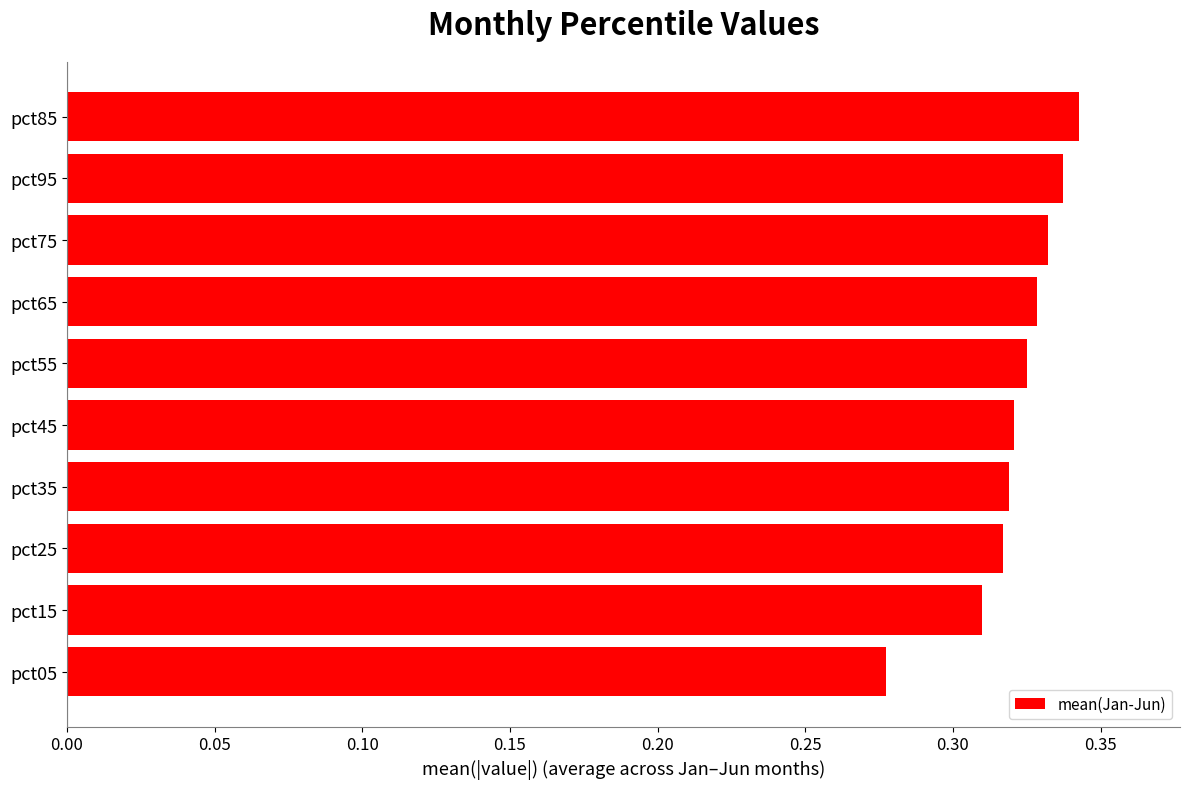

How many values are between 0 and 1?

10